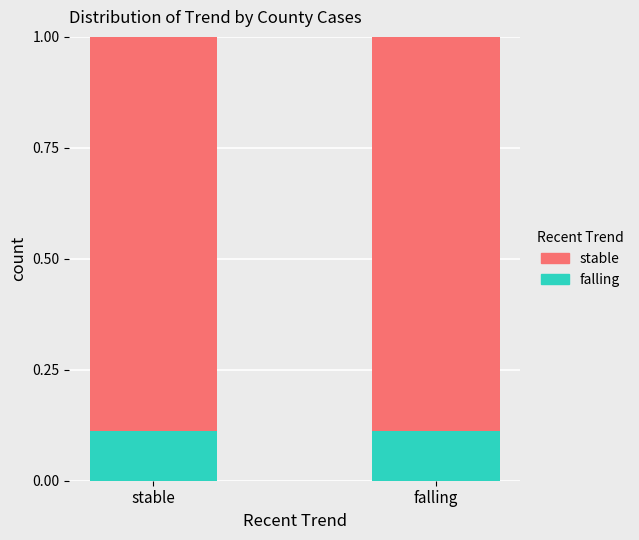

What is the total value across all series at stable?

1.0